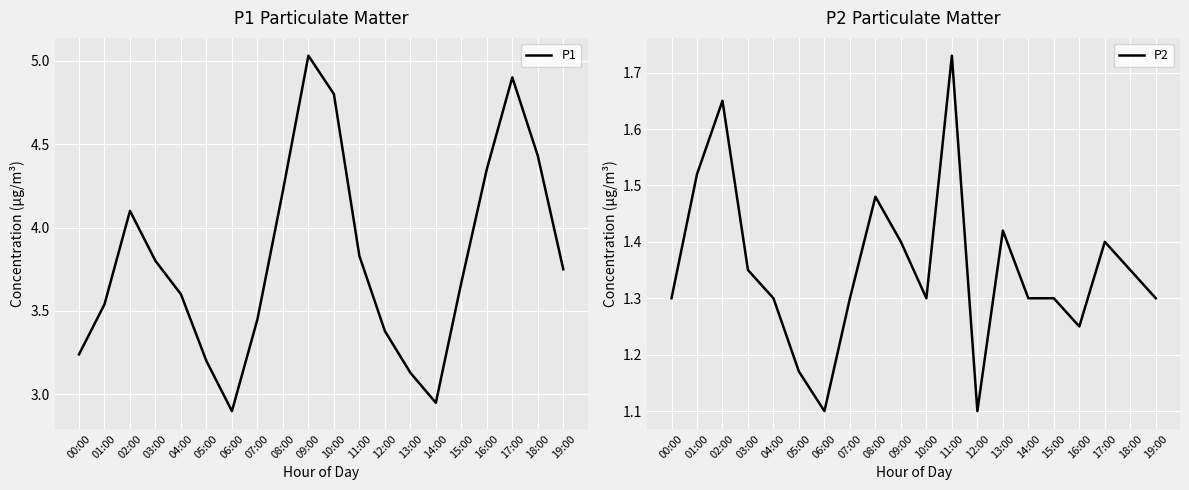

Where is the first local minimum for P2?

06:00